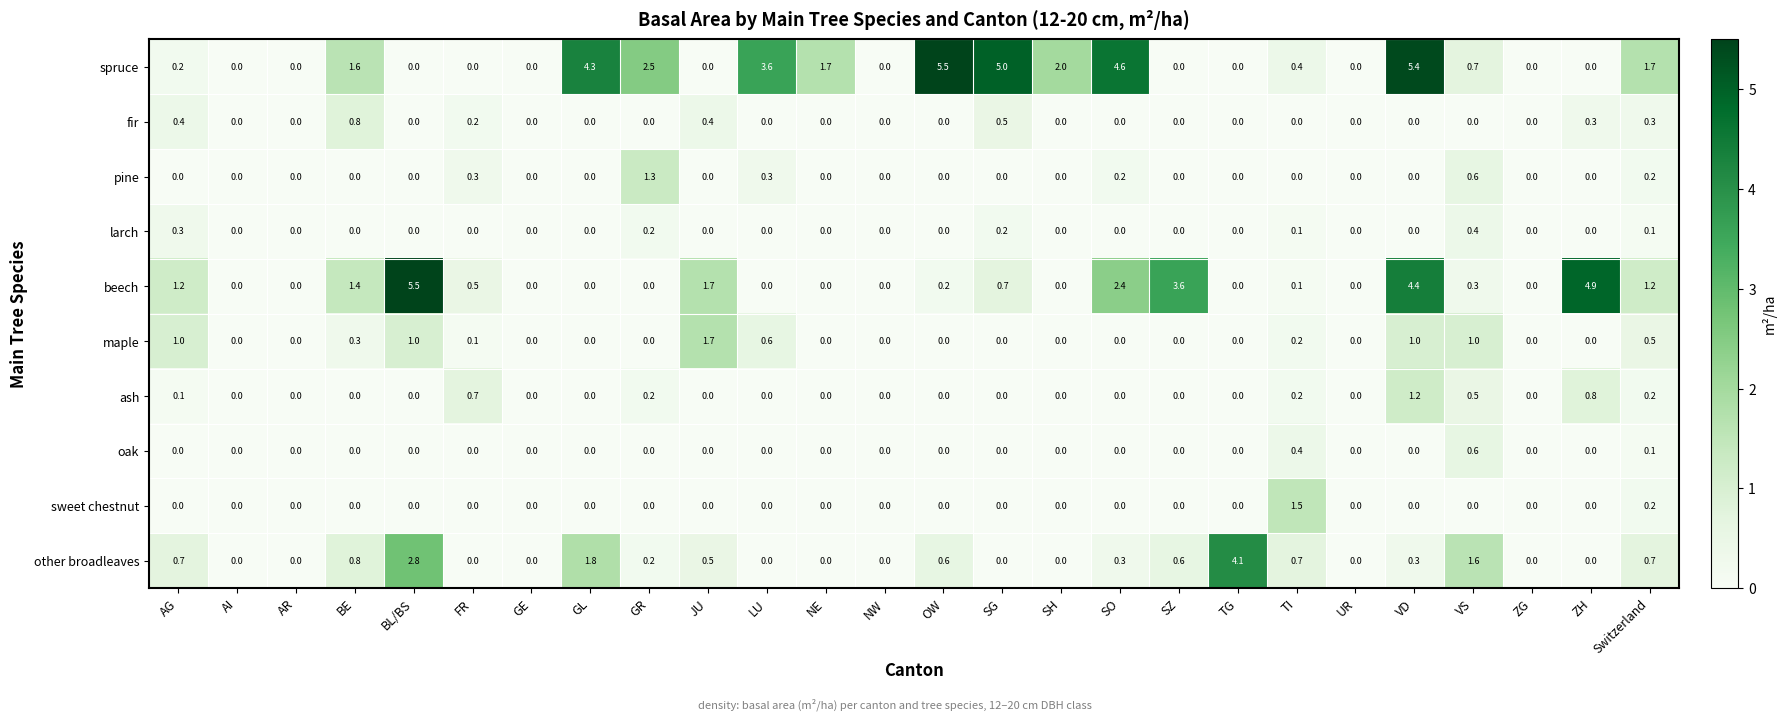

What is the difference between the highest and lowest values at SO?

4.6